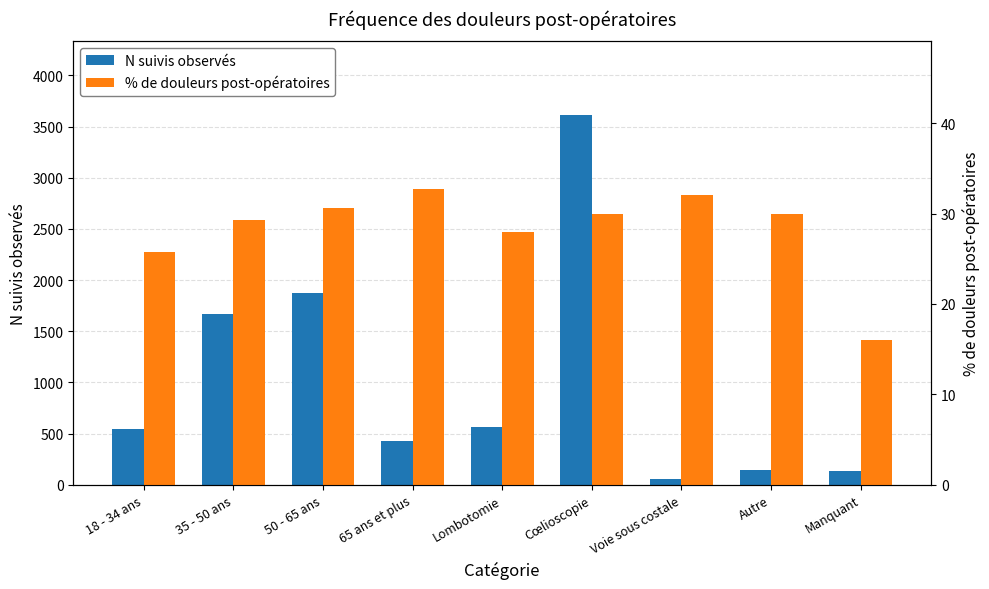

What is the highest value of the N suivis observés series?

3611.0